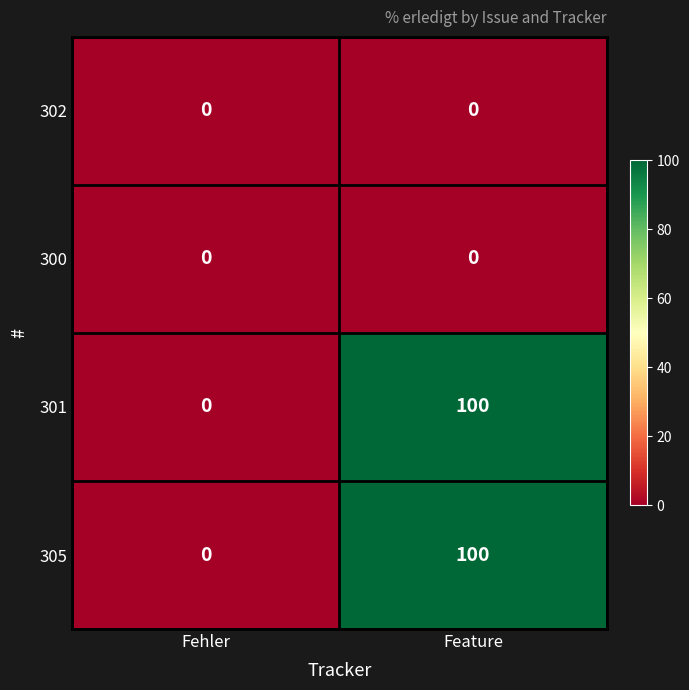

What is the difference between the maximum and minimum values in the 305 series?

100